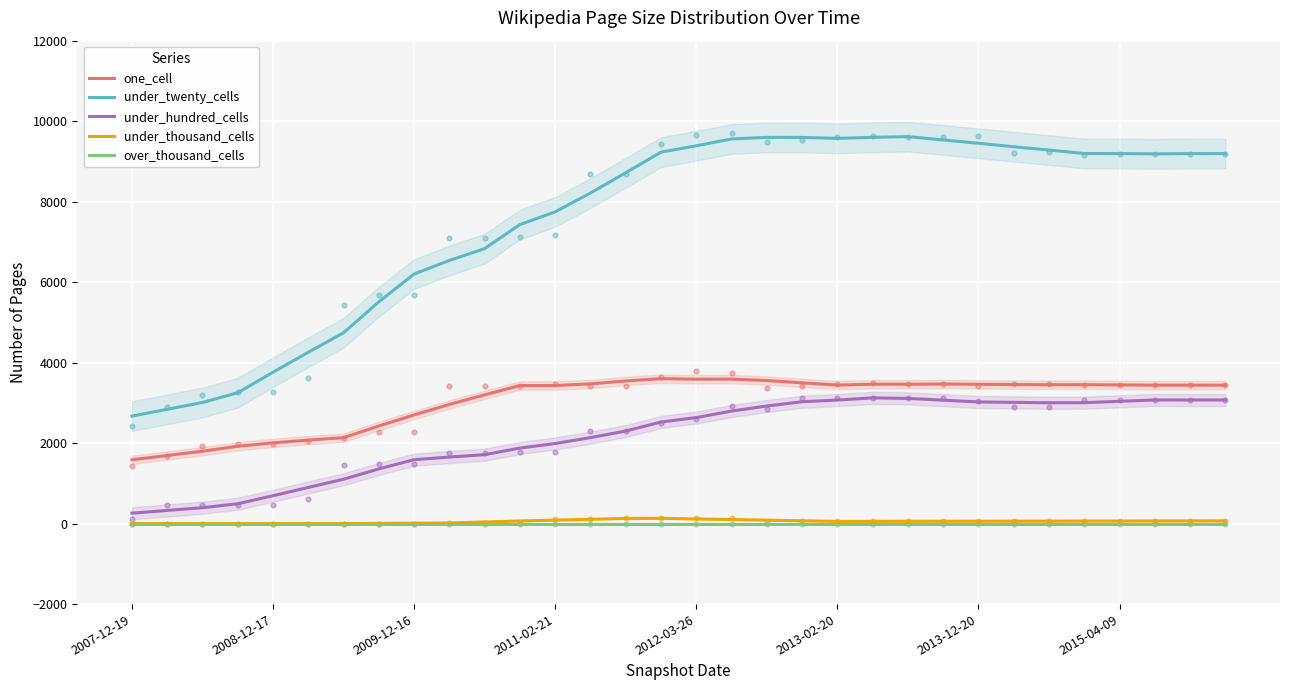

Which series contains the lowest Y value?

under_thousand_cells